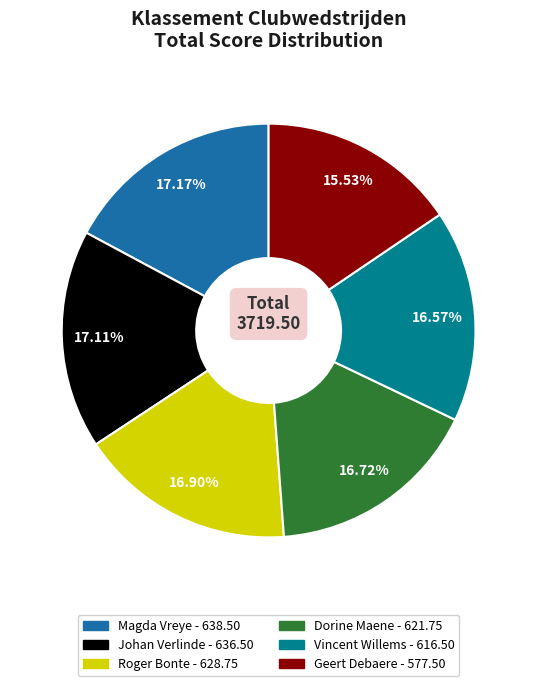

How many slices are in this pie chart?

6